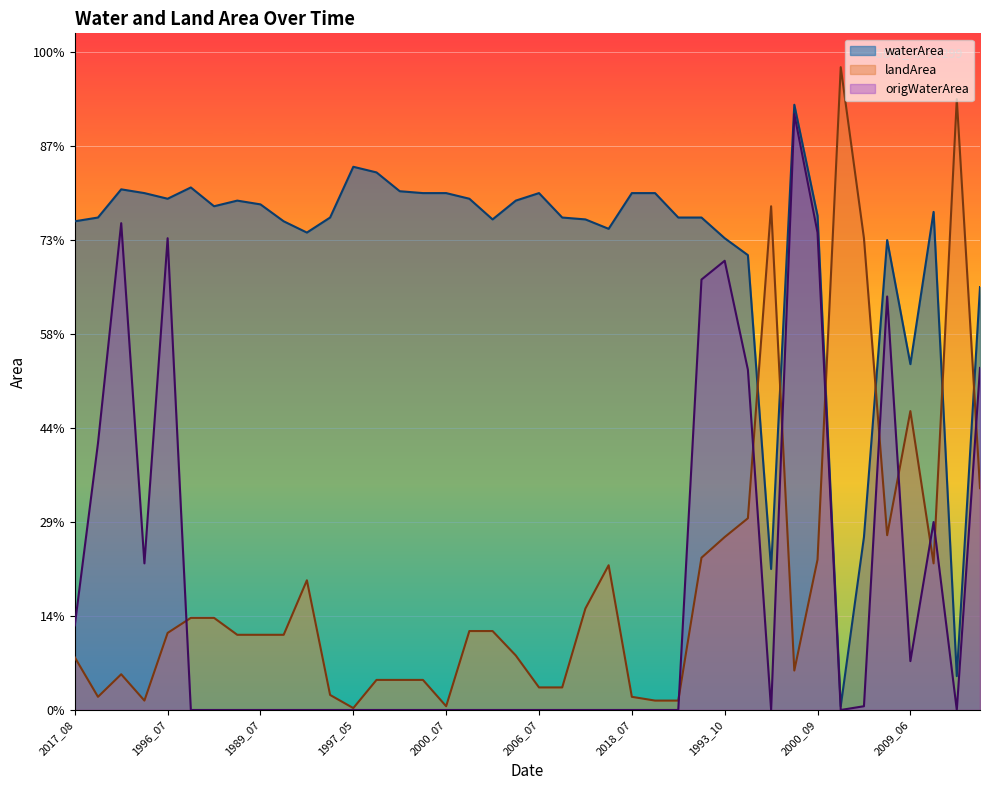

Reading left to right, list all the values displayed in this chart.

waterArea: 2.6	2.6	2.8	2.8	2.7	2.8	2.7	2.7	2.7	2.6	2.5	2.6	2.9	2.9	2.8	2.8	2.8	2.7	2.6	2.7	2.8	2.6	2.6	2.6	2.8	2.8	2.6	2.6	2.5	2.4	0.8	3.2	2.6	0.0	0.9	2.5	1.8	2.6	0.2	2.2
landArea: 0.3	0.1	0.2	0.1	0.4	0.5	0.5	0.4	0.4	0.4	0.7	0.1	0.0	0.2	0.2	0.2	0.0	0.4	0.4	0.3	0.1	0.1	0.5	0.8	0.1	0.1	0.1	0.8	0.9	1.0	2.7	0.2	0.8	3.4	2.5	0.9	1.6	0.8	3.2	1.2
origWaterArea: 0.5	1.4	2.6	0.8	2.5	0.0	0.0	0.0	0.0	0.0	0.0	0.0	0.0	0.0	0.0	0.0	0.0	0.0	0.0	0.0	0.0	0.0	0.0	0.0	0.0	0.0	0.0	2.3	2.4	1.8	0.0	3.2	2.5	0.0	0.0	2.2	0.3	1.0	0.0	1.8